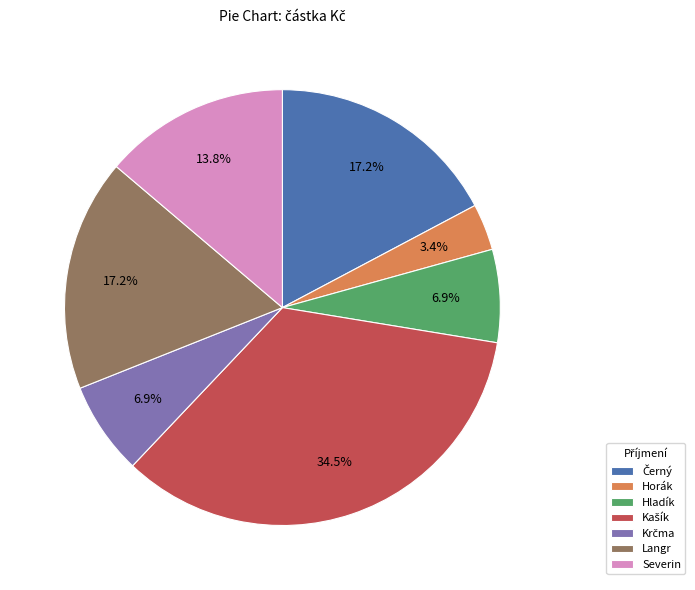

Between Hladík and Horák, which is larger?

Hladík